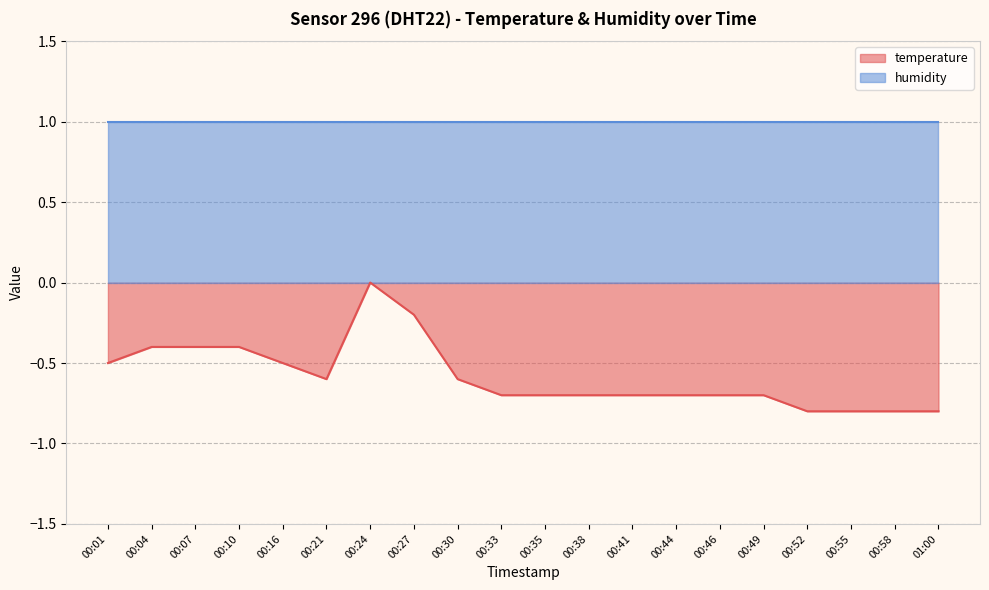

Read the value at 00:46.

-0.7